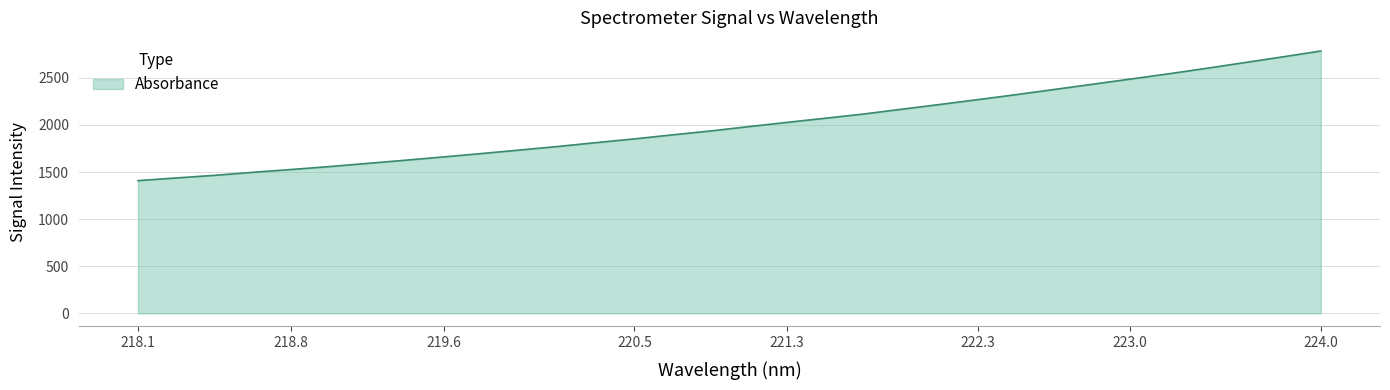

What is the smallest value displayed?

1408.9